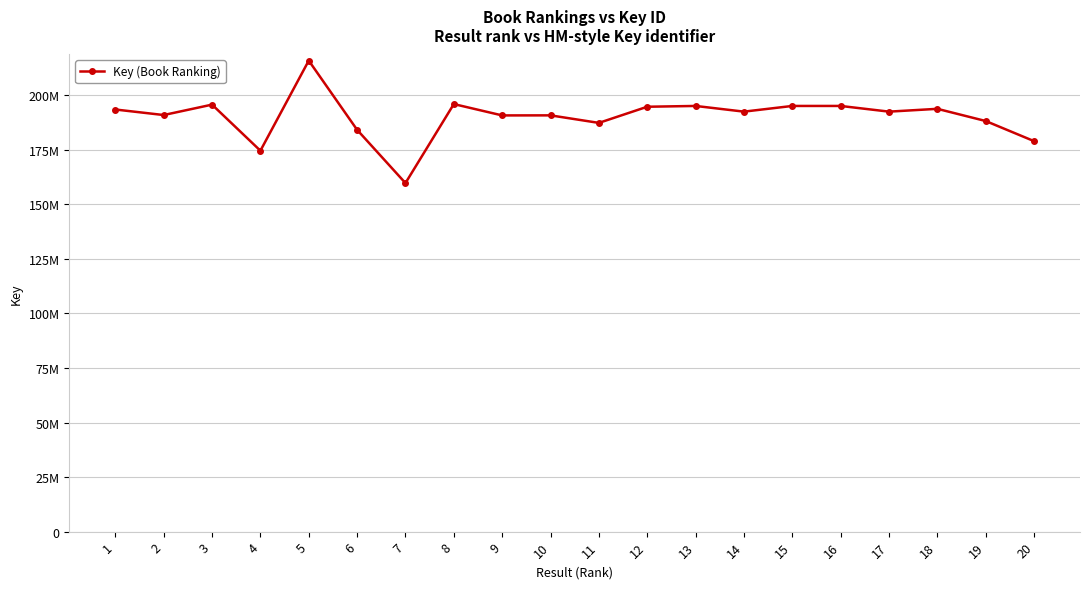

Rank the categories by value from lowest to highest.

7, 4, 20, 6, 11, 19, 9, 10, 2, 17, 14, 1, 18, 12, 16, 15, 13, 3, 8, 5